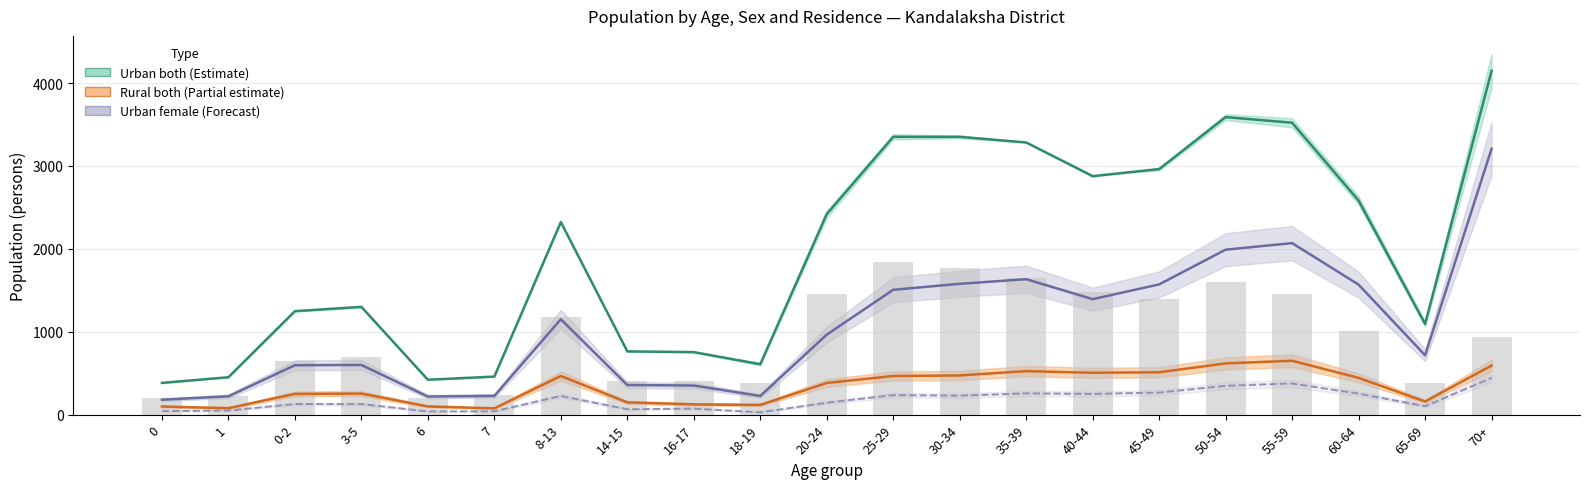

True or false: Urban female has a value of 387 at 6.

False